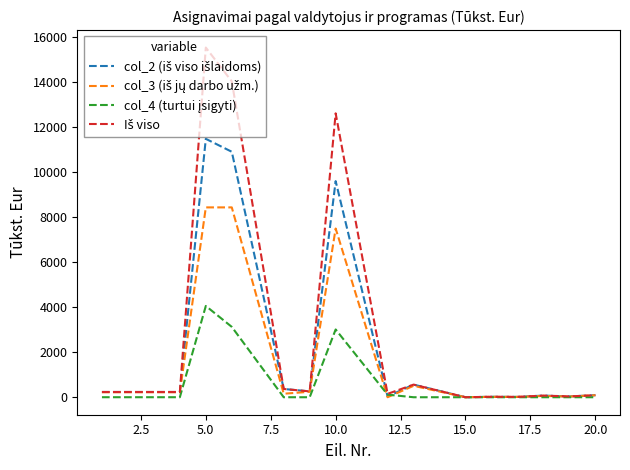

After their last crossing, which series has the higher values: col_4 (turtui įsigyti) or col_3 (iš jų darbo užm.)?

col_3 (iš jų darbo užm.)